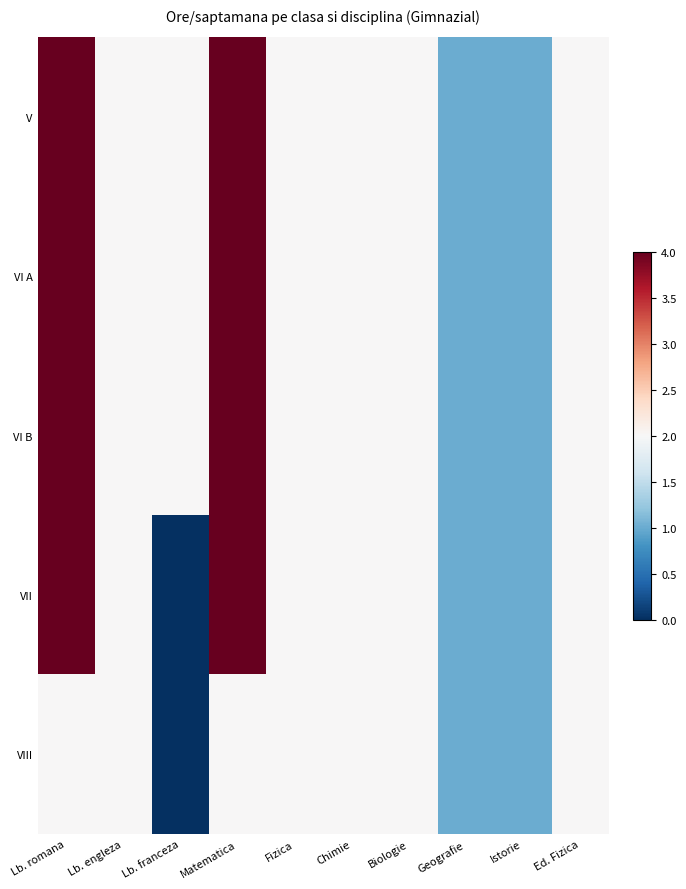

Between Lb. engleza and Geografie, which is larger?

Lb. engleza